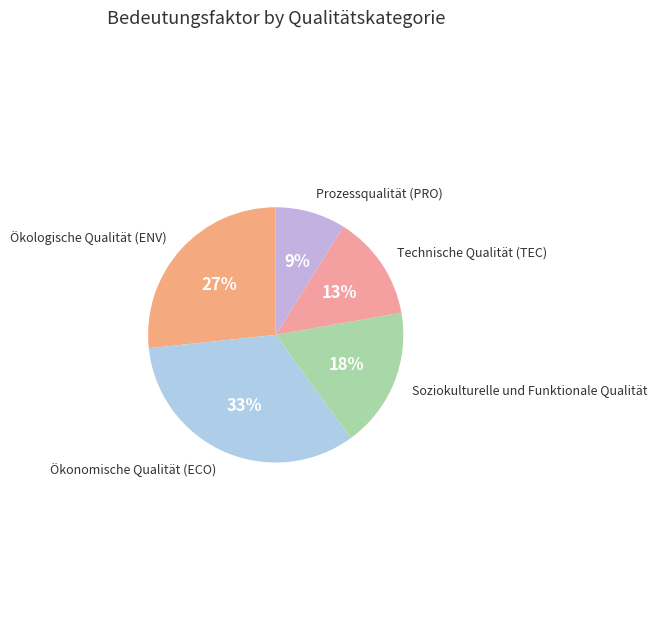

To the nearest percent, what is the difference between the Ökologische Qualität (ENV) and Soziokulturelle und Funktionale Qualität slice percentages?

9%